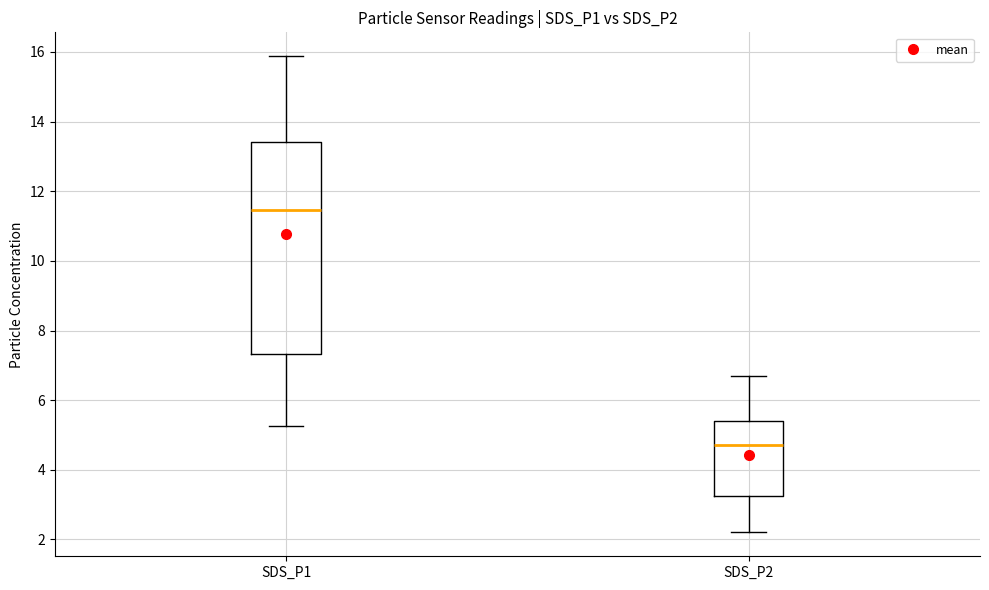

Where does the upper whisker of the box for SDS_P2 end on the y-axis? The values are not printed on the chart, so give them approximately, as read against the axis.

6.8